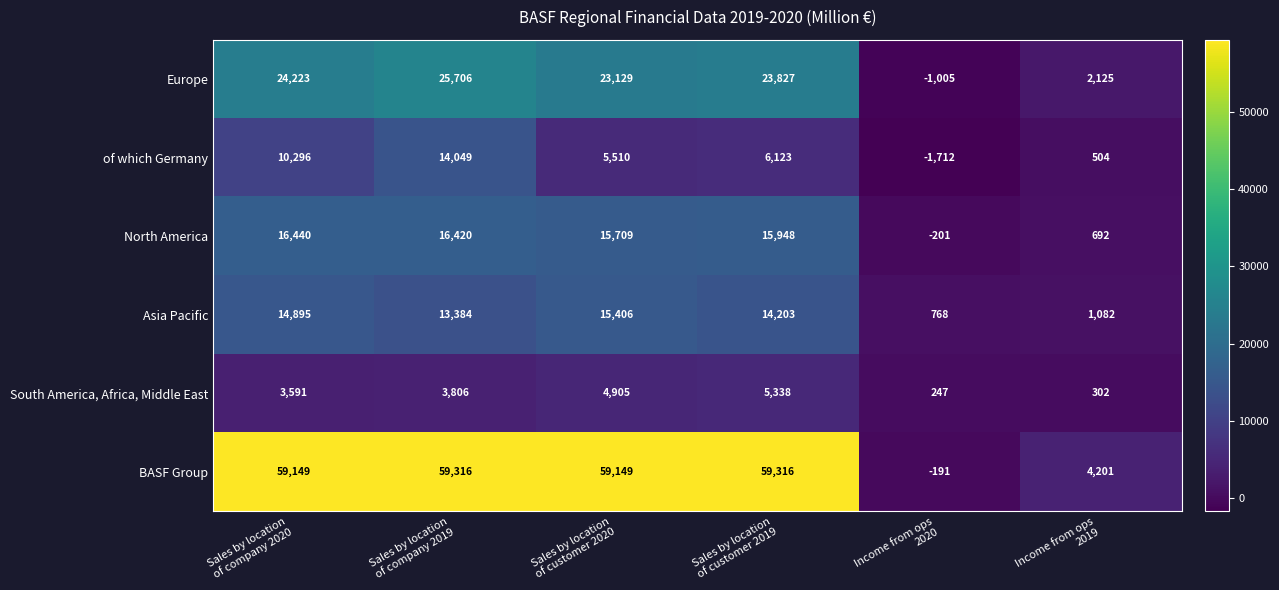

At which category does the chart reach its minimum across all series?

Income from ops
2020